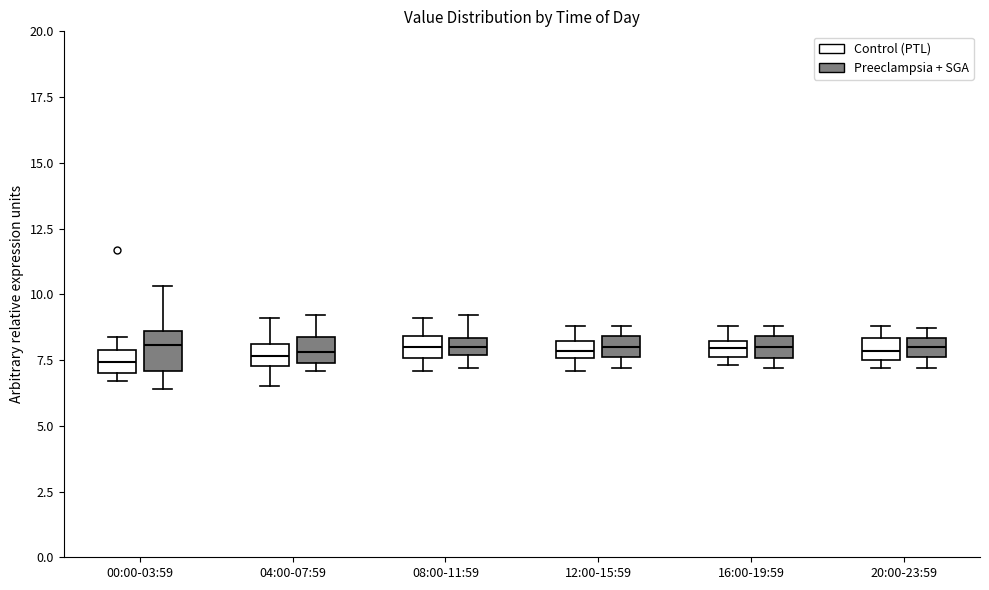

Which box is the tallest, from its lower edge to its upper edge?

00:00-03:59 (Preeclampsia + SGA)